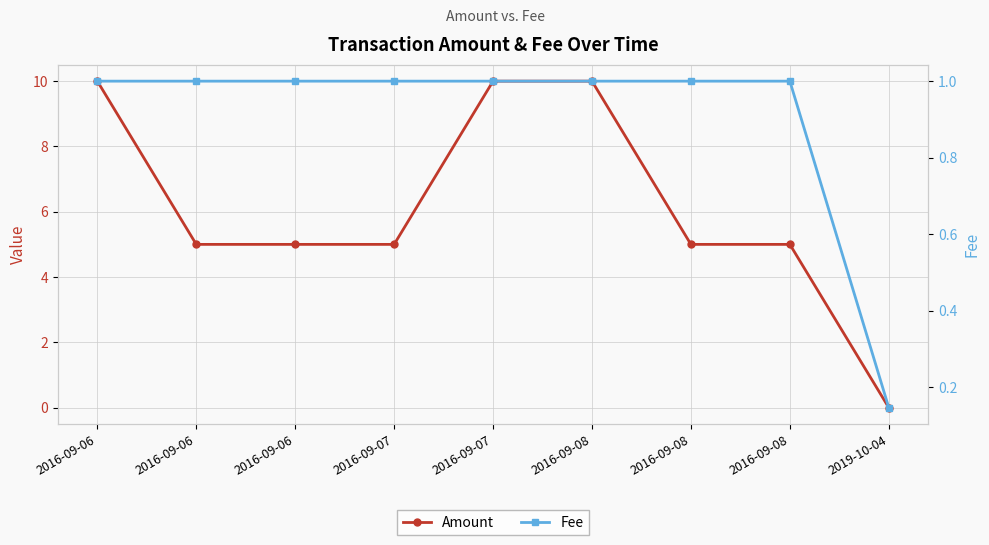

Between which two adjacent categories do Fee and Amount first intersect?

2016-09-08 and 2019-10-04